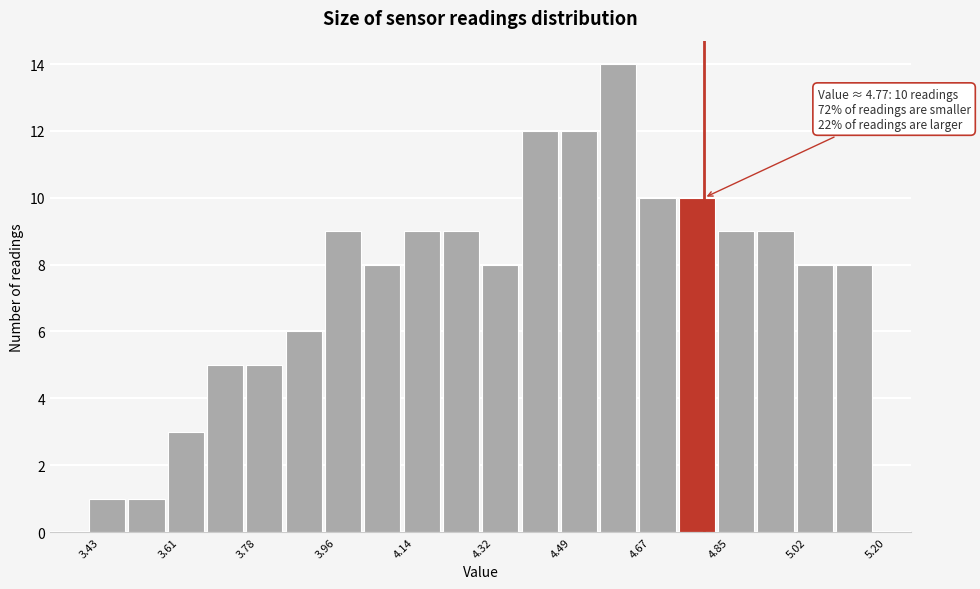

Over which range of the x-axis is the bar tallest?

4.58 to 4.66